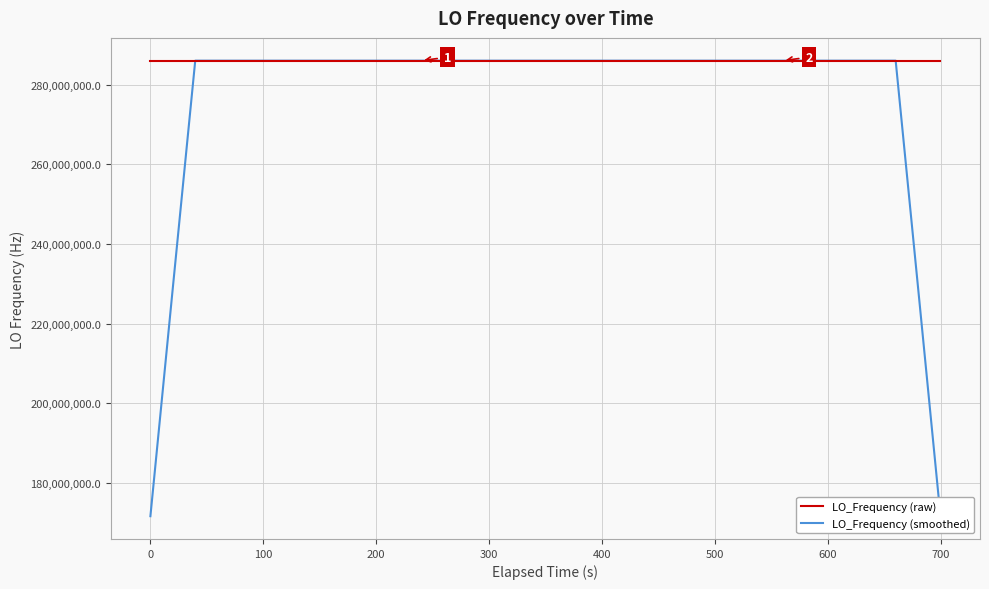

Reading left to right, extract all data points from this chart.

LO_Frequency (raw): 286046999.3	286046998.7	286046999.0	286046998.3	286046999.4	286046999.4	286046999.1	286046998.1	286047001.1	286047000.4	286046999.7	286047002.3	286047002.5	286047002.7	286047000.0	286047002.3	286047000.4	286047000.4	286046998.2	286046996.7	286046999.6	286046999.6	286046997.3	286046996.6	286046996.5	286046996.5	286046996.6	286046996.8	286046997.2	286046997.2	286046996.8	286046995.0	286046997.5	286046997.7	286046997.0	286046999.3	286046999.3	286046996.9	286046999.6	286046997.1
LO_Frequency (smoothed): 171628199.4	228837599.1	286046998.9	286046999.0	286046999.0	286046998.9	286046999.4	286046999.6	286046999.7	286047000.3	286047001.2	286047001.5	286047001.4	286047002.0	286047001.6	286047001.2	286047000.3	286046999.6	286046999.1	286046998.9	286046998.3	286046998.0	286046997.9	286046997.3	286046996.7	286046996.6	286046996.7	286046996.9	286046996.9	286046996.6	286046996.7	286046996.8	286046996.8	286046997.3	286046998.2	286046998.0	286046998.4	286046998.4	228837598.6	171628198.7